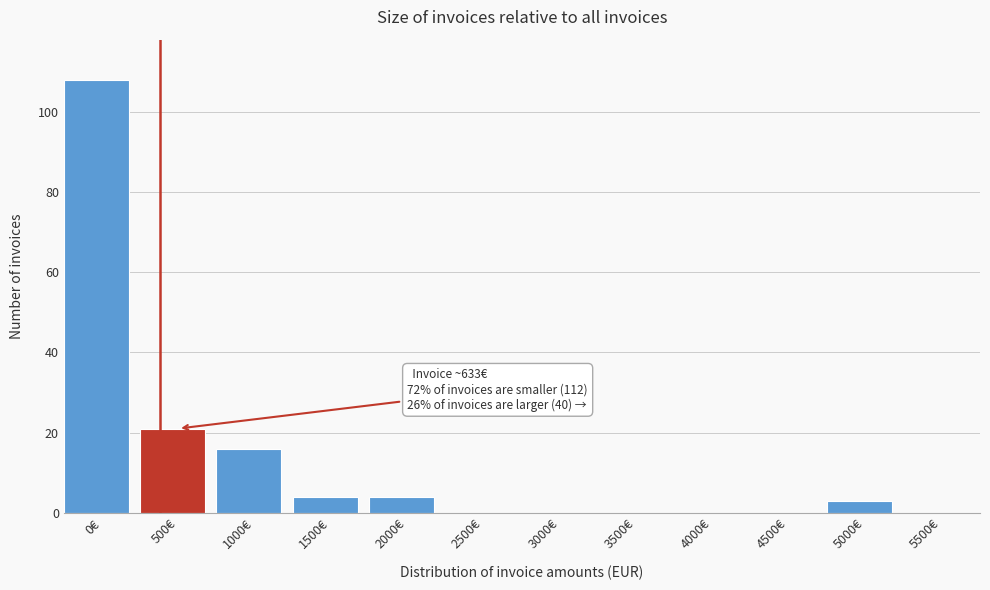

Reading left to right, transcribe all the data shown in this chart.

0€=108	500€=21	1000€=16	1500€=4	2000€=4	2500€=0	3000€=0	3500€=0	4000€=0	4500€=0	5000€=3	5500€=0